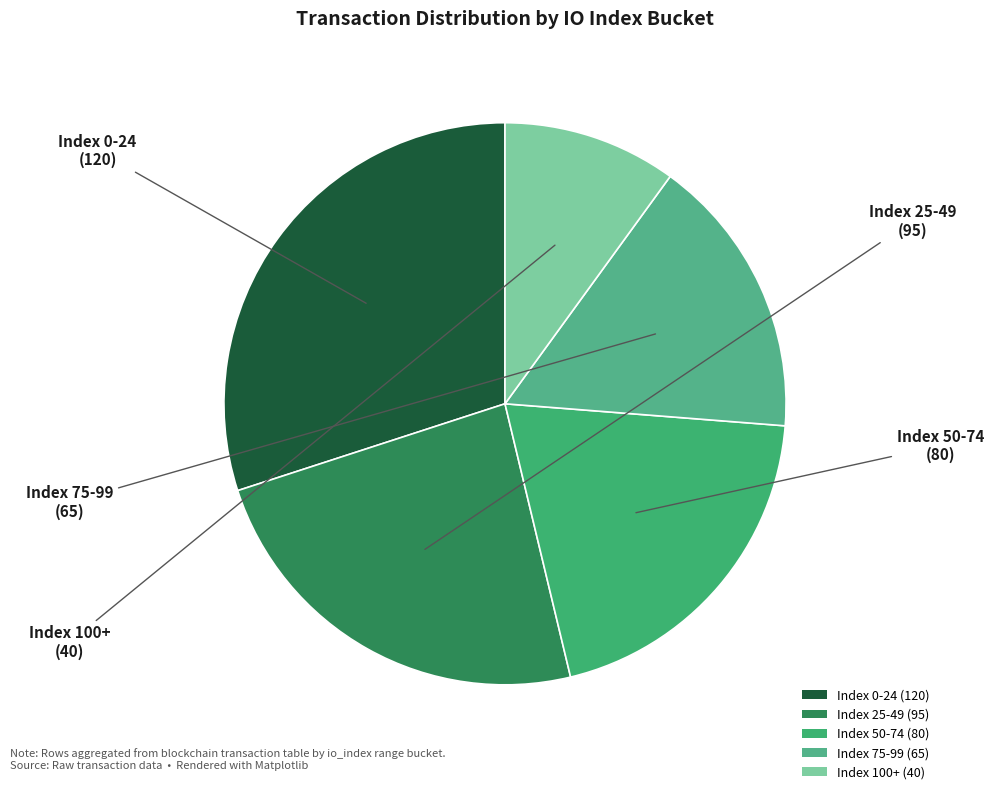

Rank the categories by value from lowest to highest.

Index 100+ (40), Index 75-99 (65), Index 50-74 (80), Index 25-49 (95), Index 0-24 (120)